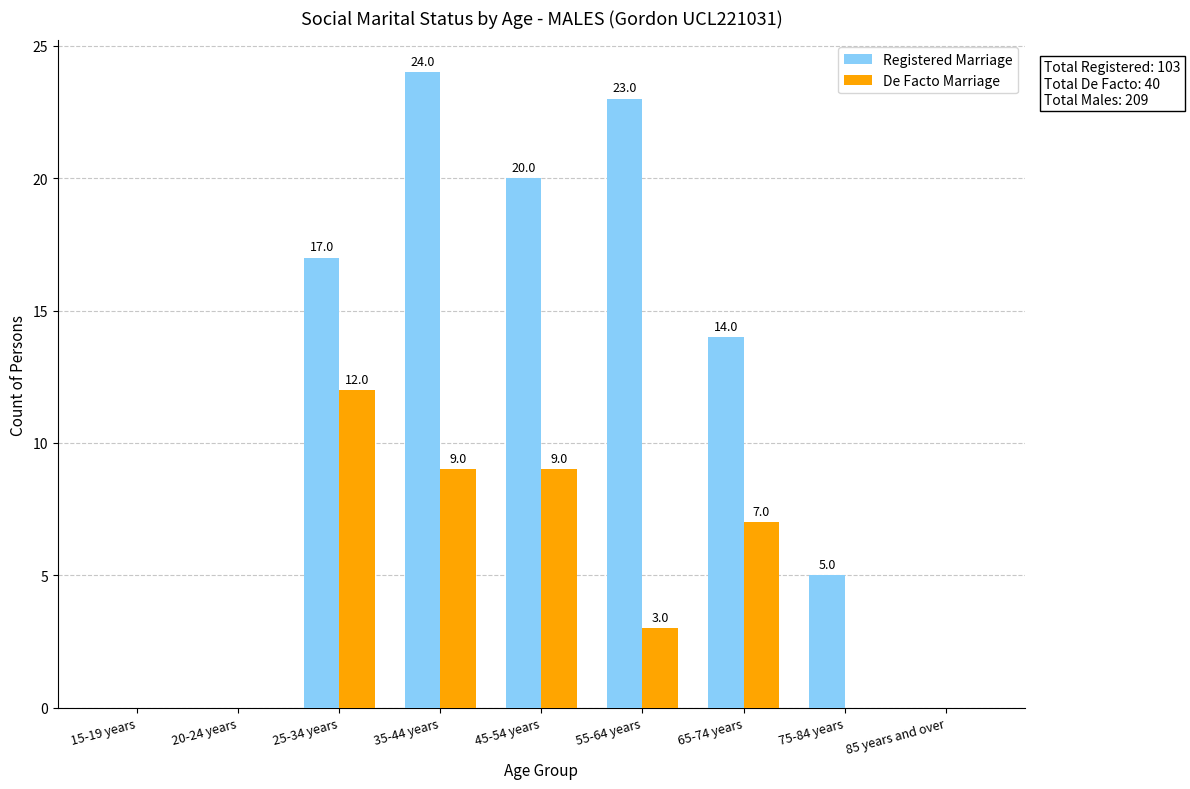

What is the difference between the Registered Marriage values at 65-74 years and 45-54 years?

6